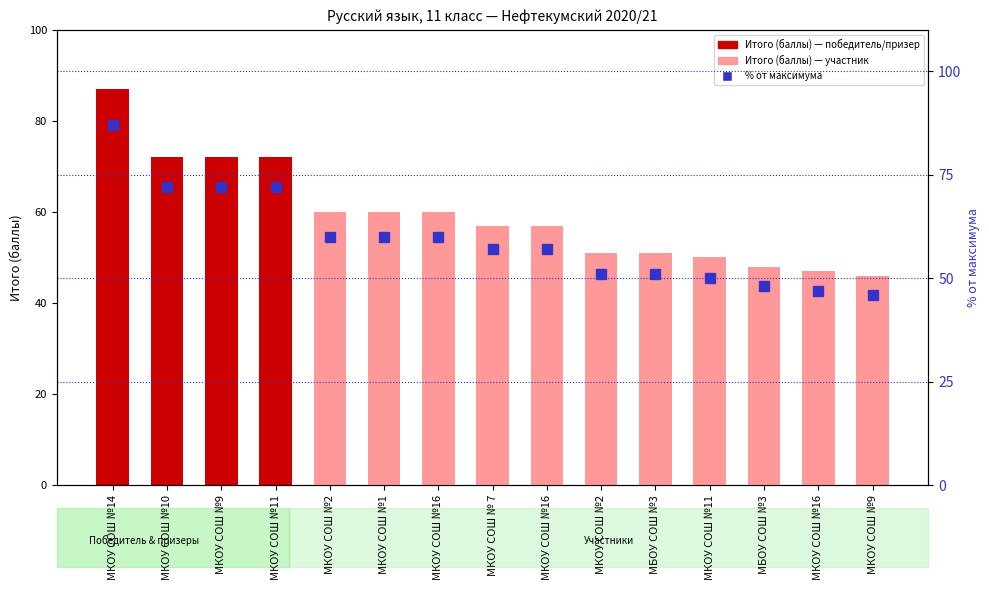

At which label is % от максимума closest to 66?

МКОУ СОШ №10